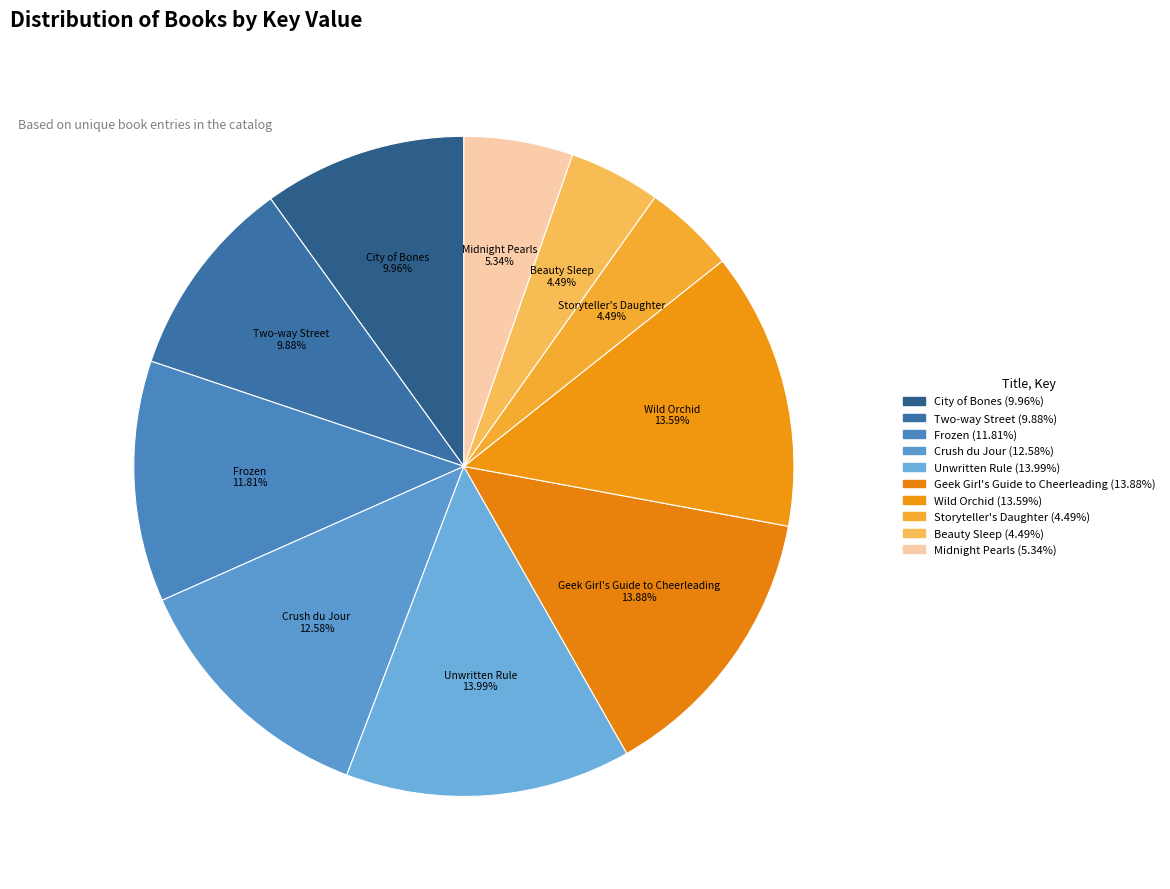

What percentage is the Two-way Street slice, to the nearest percent?

10%